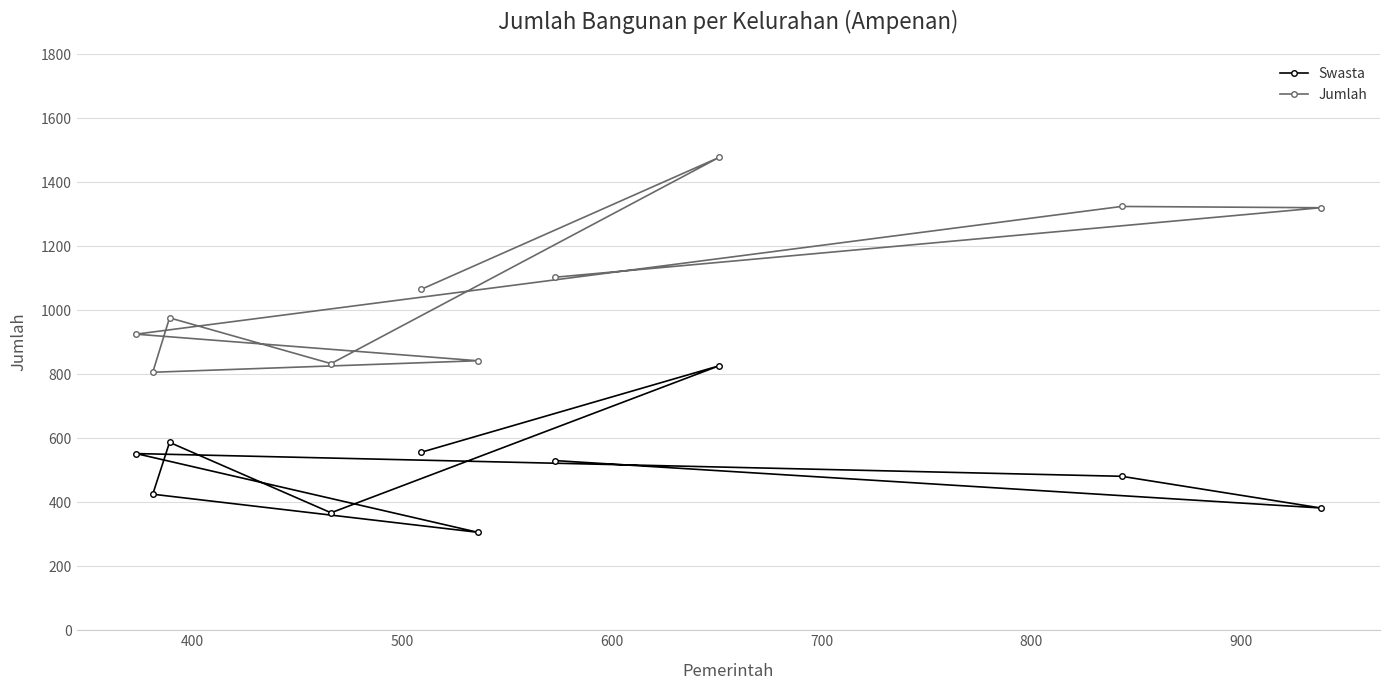

Reading right to left, transcribe all the data shown in this chart.

Swasta: 556	826	367	587	425	306	552	481	382	530
Jumlah: 1065	1477	833	976	806	842	925	1324	1320	1103